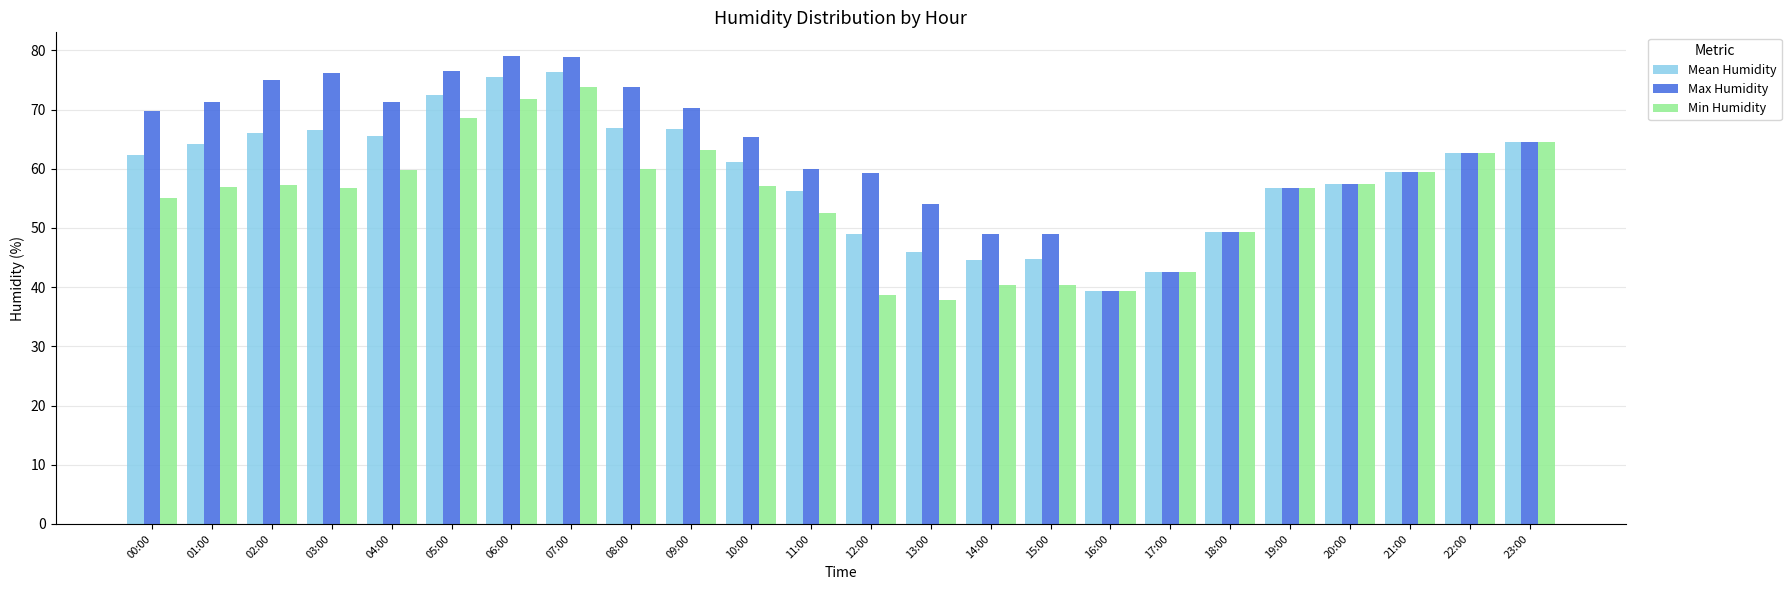

List the series in order of their peak value, lowest first.

Min Humidity, Mean Humidity, Max Humidity